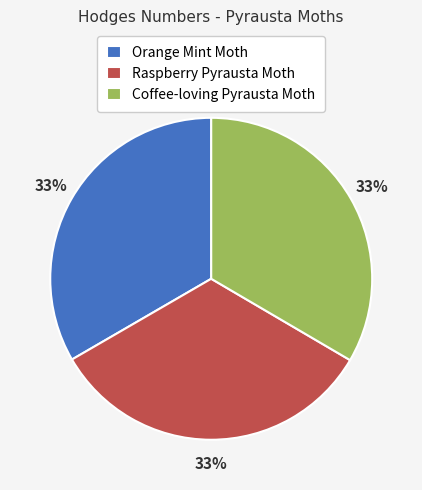

To the nearest percent, what is the average slice percentage?

33%